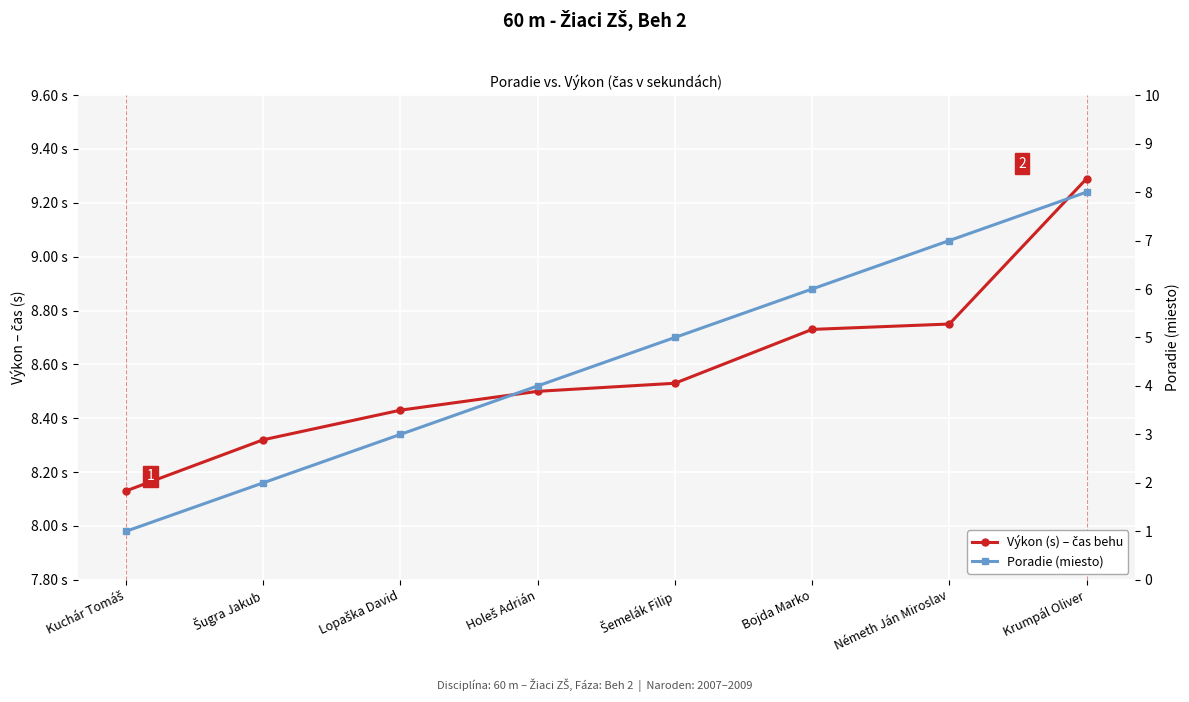

Where is Výkon (s) – čas behu nearest to the value 8?

Kuchár Tomáš